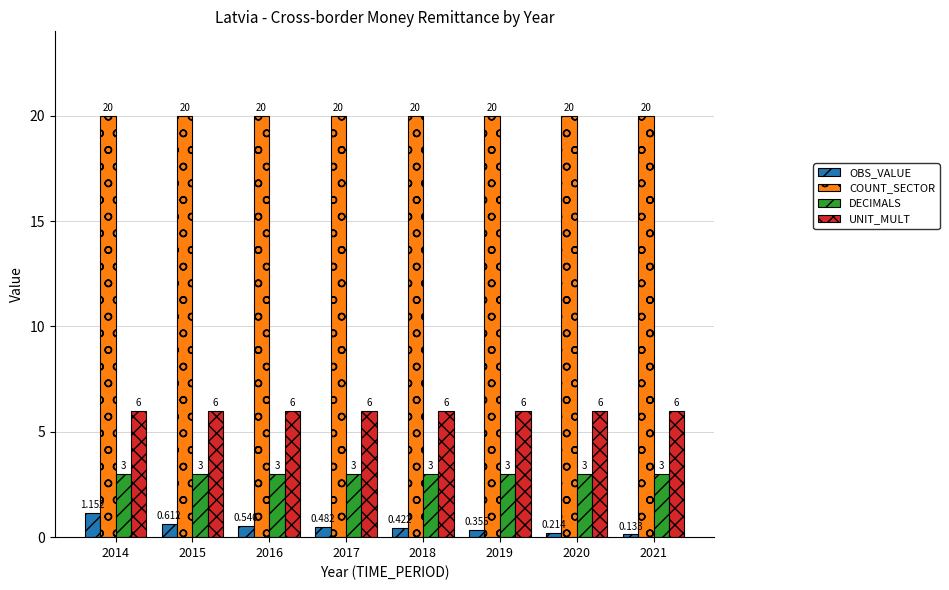

Is the value of DECIMALS at 2020 greater than the value of OBS_VALUE at 2018?

Yes